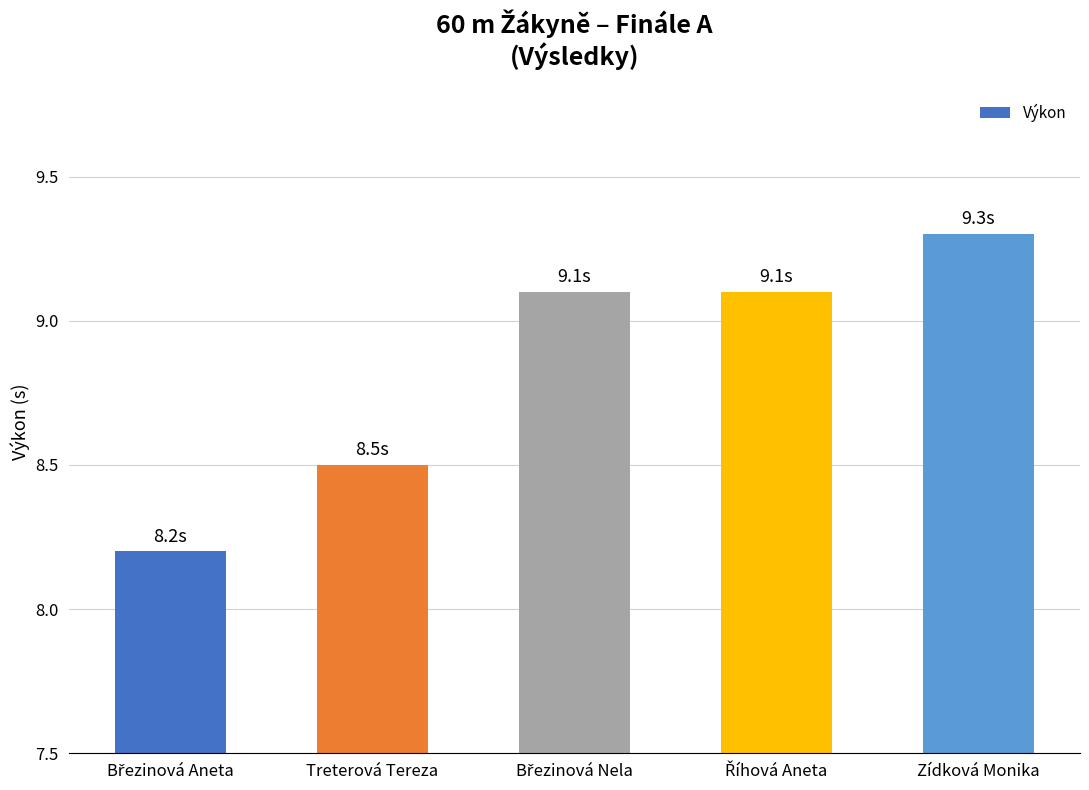

How many series are shown in this chart?

1